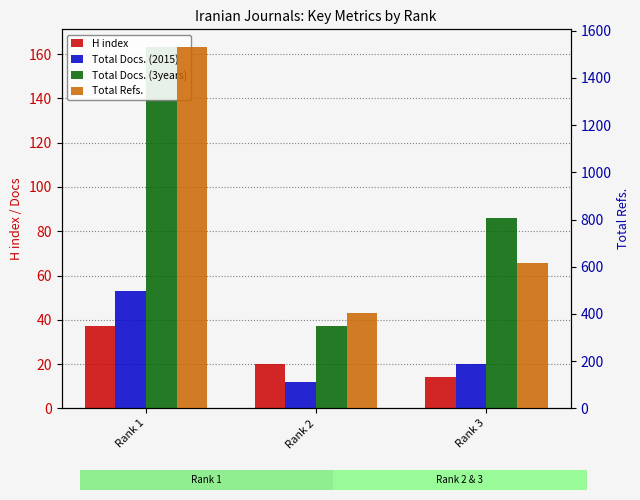

What is the difference between the maximum and minimum values in the Total Refs. series?

1125